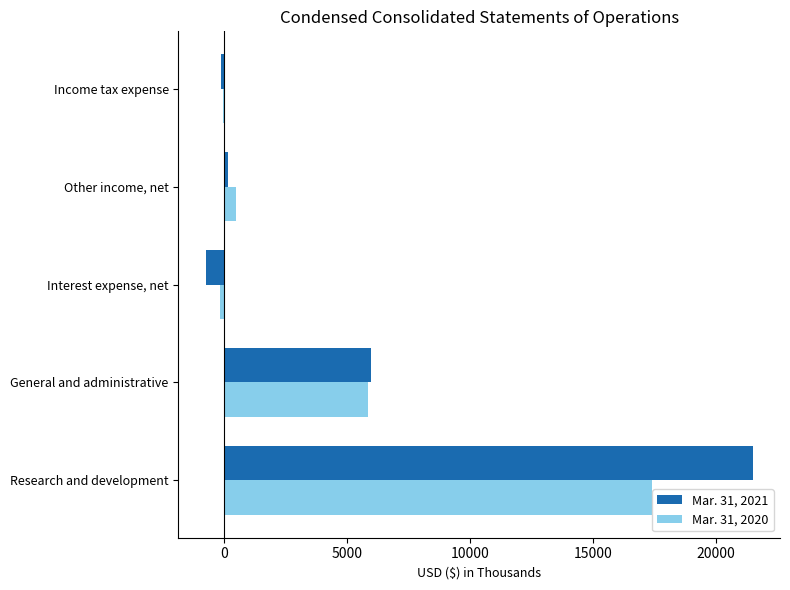

Is it true that Mar. 31, 2020 equals 5842 at General and administrative?

True